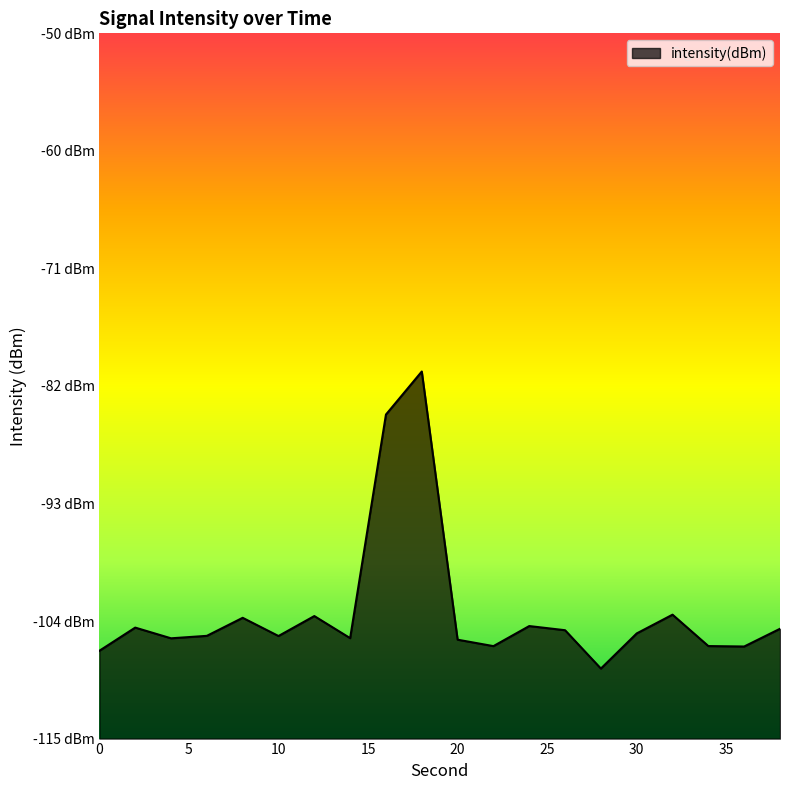

What value does the data have at 16?

-85.1